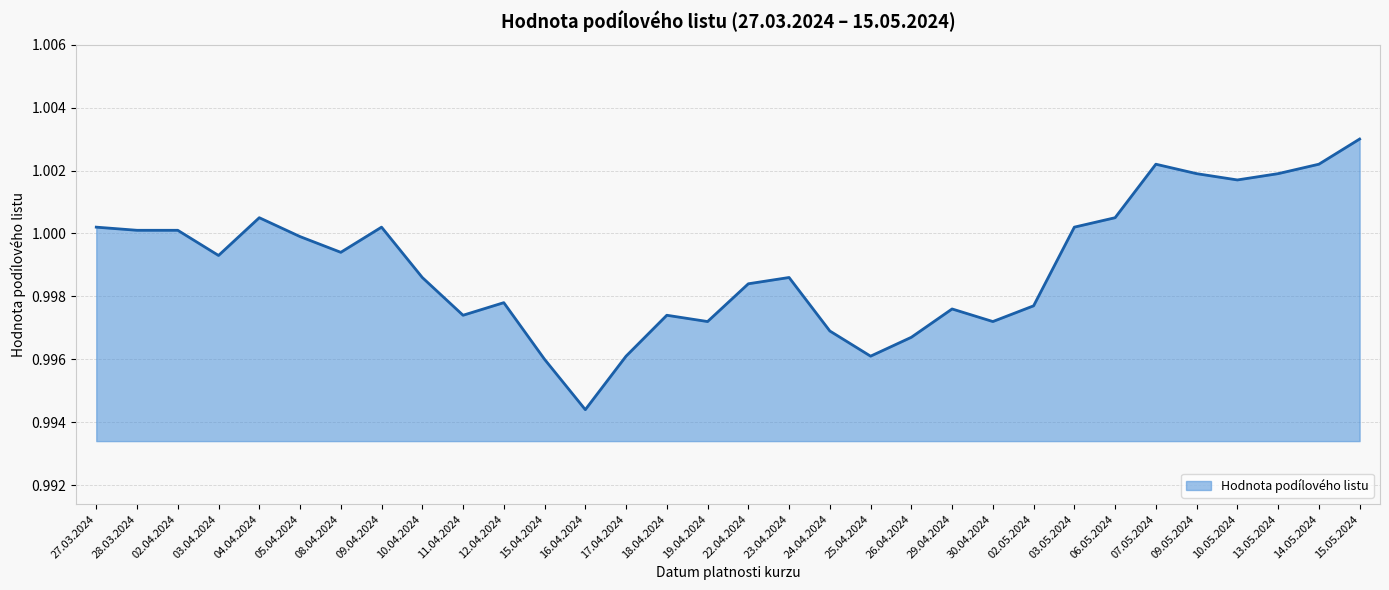

What position from the left is 11.04.2024?

10